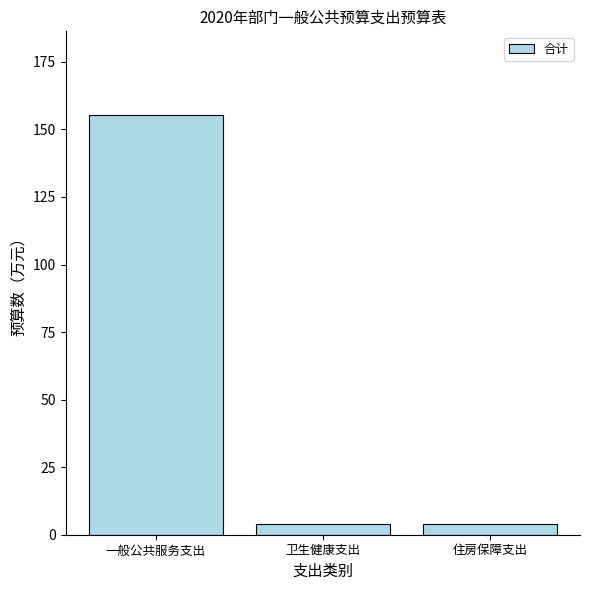

What is the sum of all values?

163.3